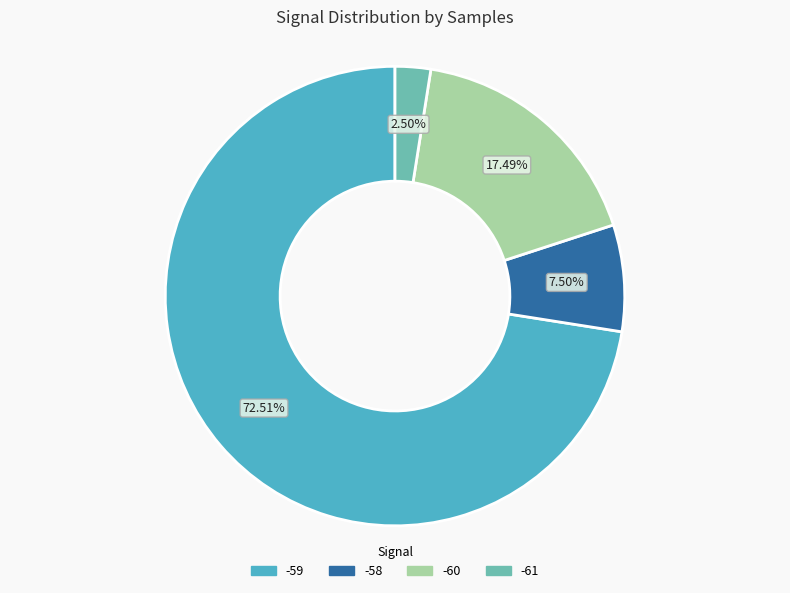

Is there a majority slice in this chart?

Yes